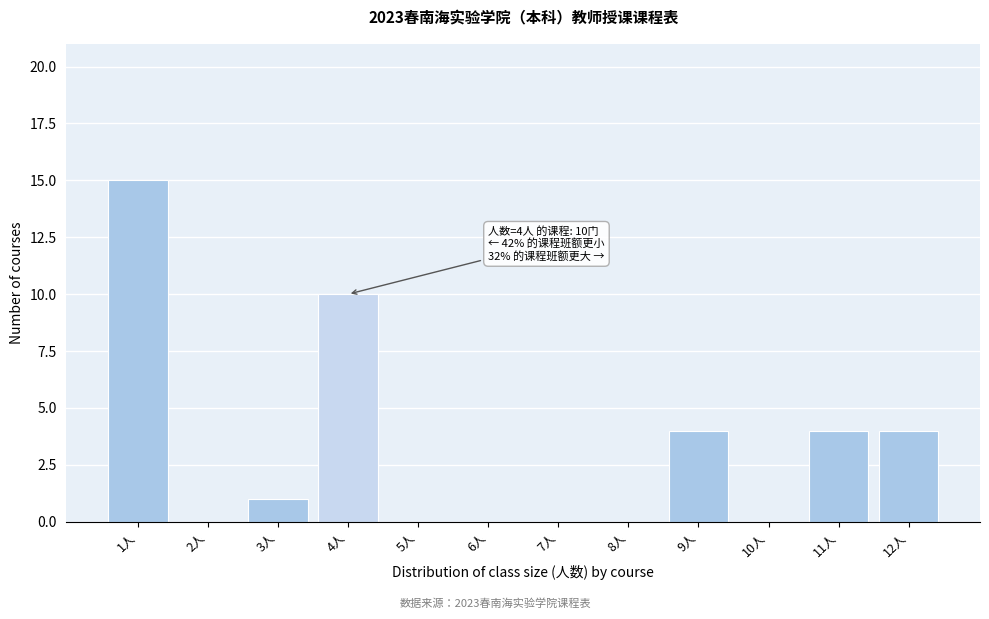

Reading left to right, extract all data points from this chart.

1人=15	2人=0	3人=1	4人=10	5人=0	6人=0	7人=0	8人=0	9人=4	10人=0	11人=4	12人=4